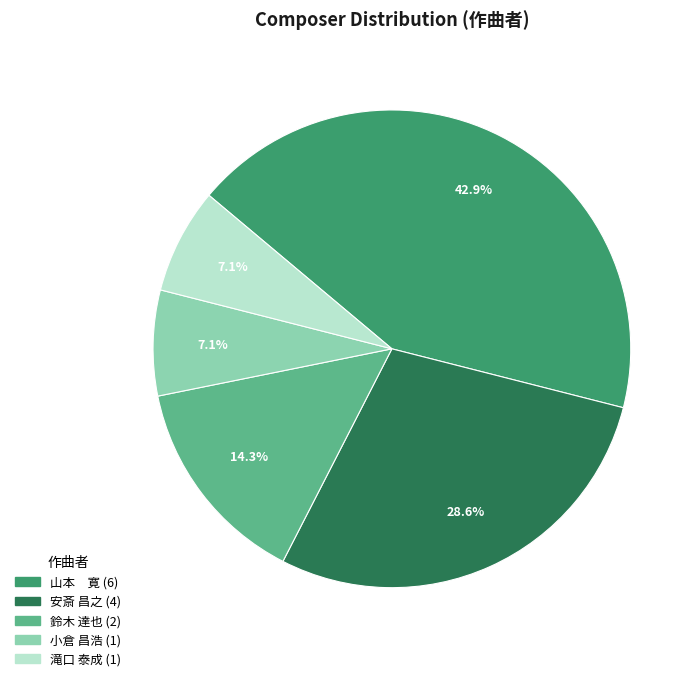

Which slice is the largest?

山本 寛